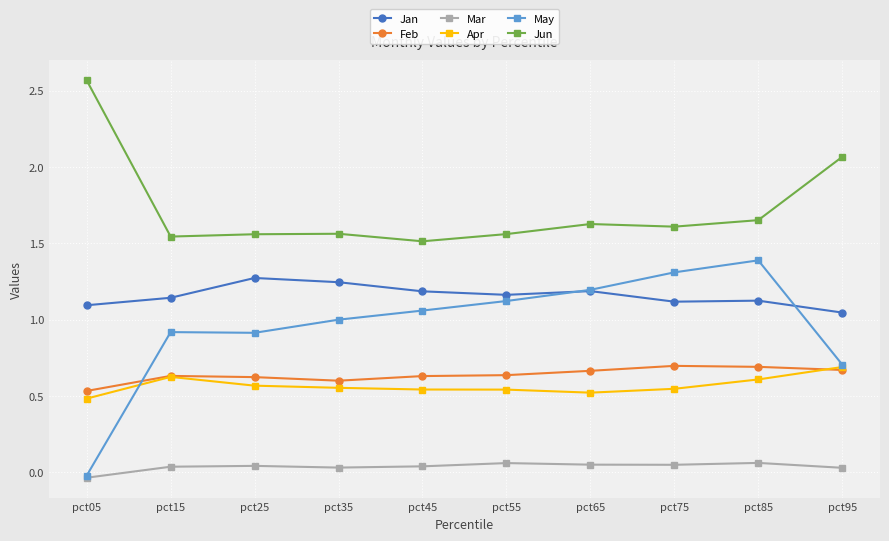

Count the number of data series in this chart.

6